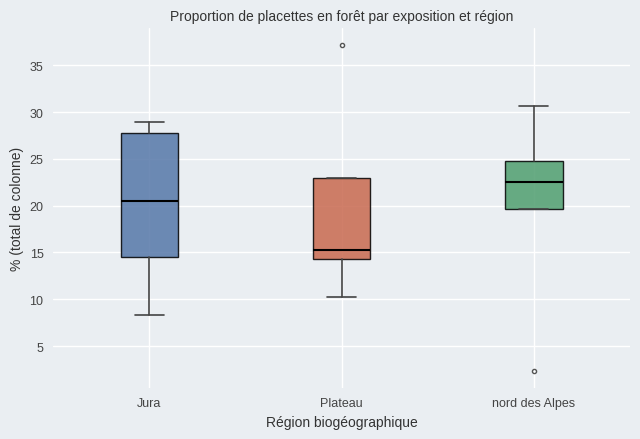

Reading left to right, transcribe this box plot: for each box, give where its median line is, the range the box spans, and where its two whiskers end, as read against the y-axis. The values are not printed on the chart, so give them approximately, as read against the axis.

Jura: median 20.5, box 14.5 to 28.0, whiskers 8.5 to 29.0
Plateau: median 15.5, box 14.5 to 23.0, whiskers 10.0 to 23.0
nord des Alpes: median 22.5, box 19.5 to 25.0, whiskers 19.5 to 30.5